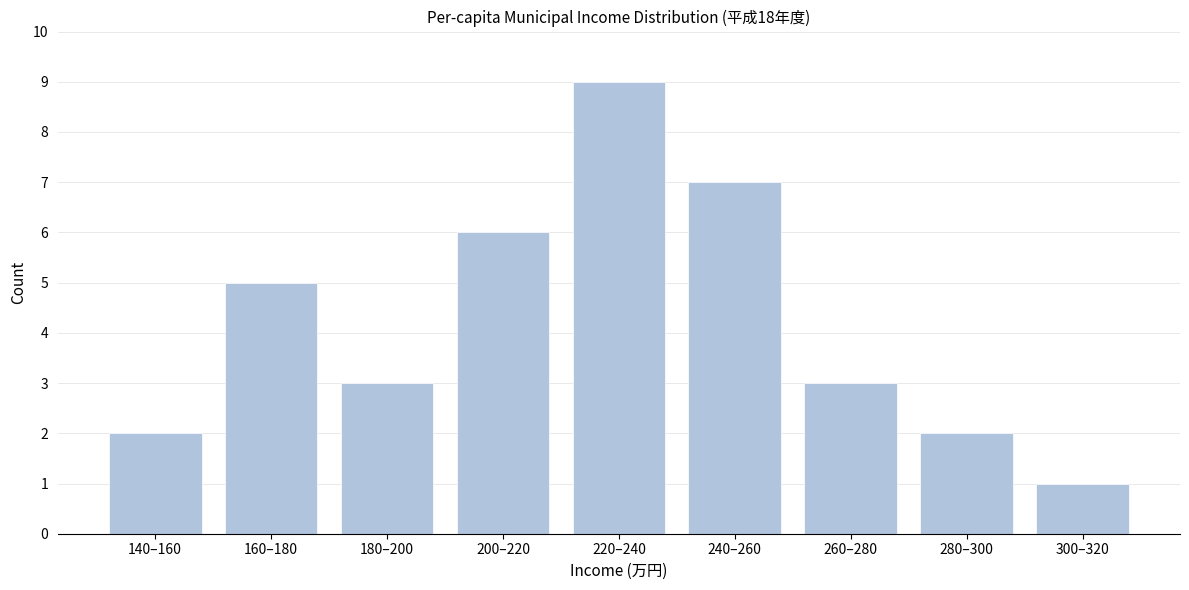

Reading left to right, what are all the values shown in this chart?

2	5	3	6	9	7	3	2	1